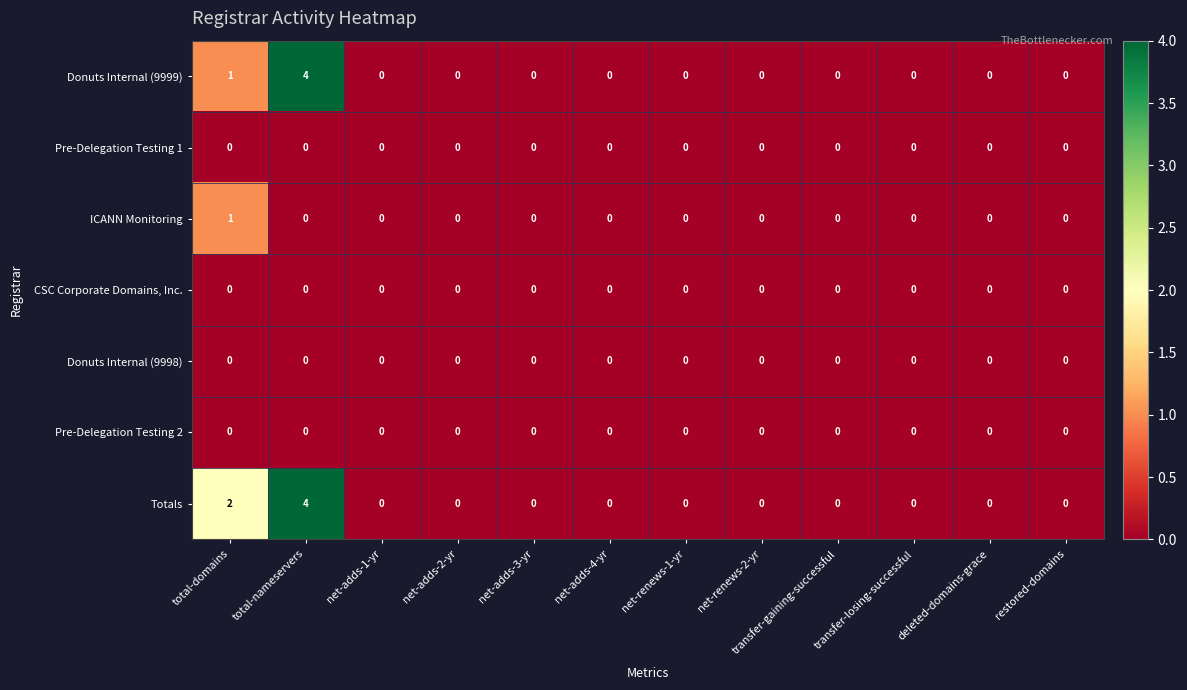

Which series has the largest total across all categories?

Totals